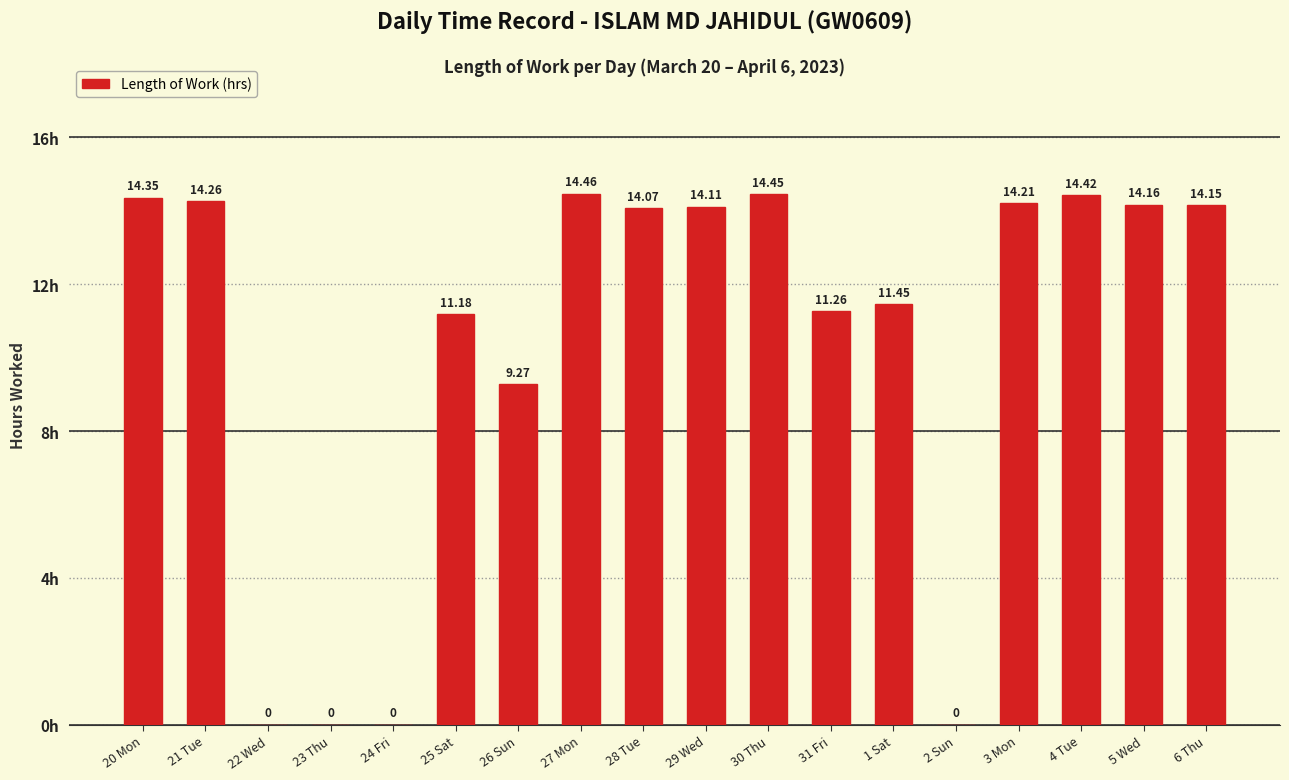

Between 24 Fri and 21 Tue, which is larger?

21 Tue